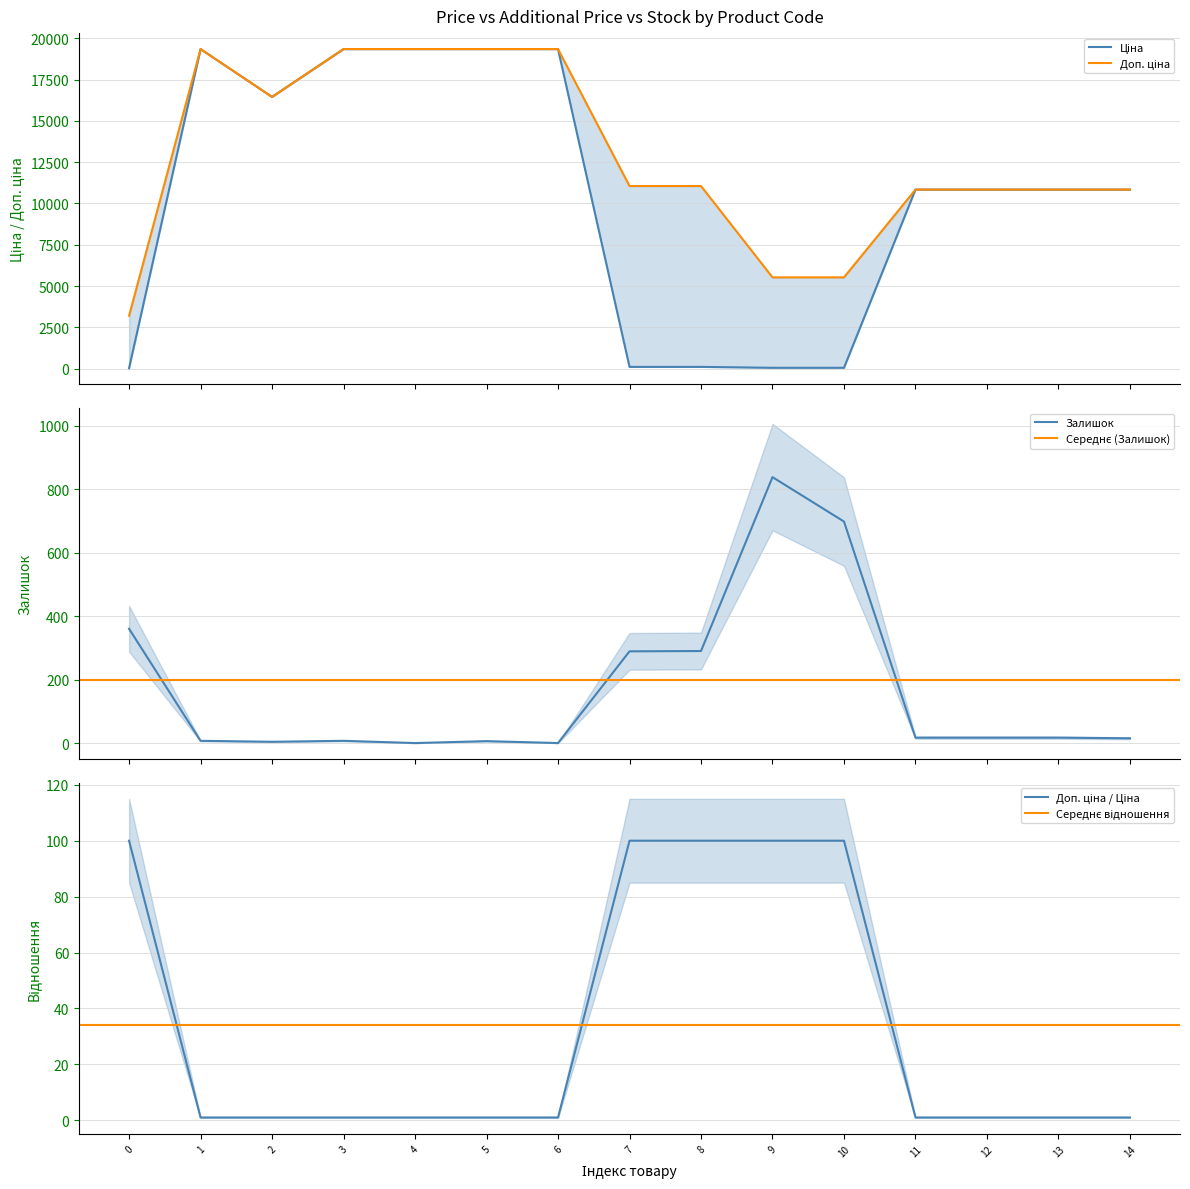

Which series changed the most between 1 and 12?

Ціна